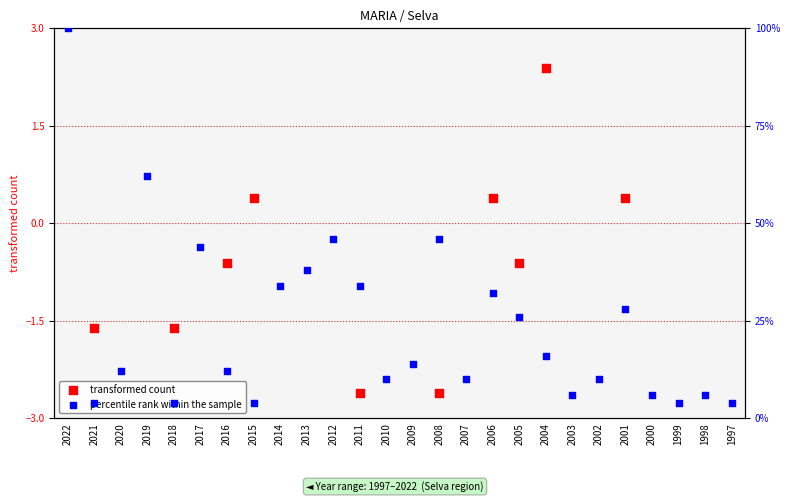

At which category is the sum across all series the highest?

2022